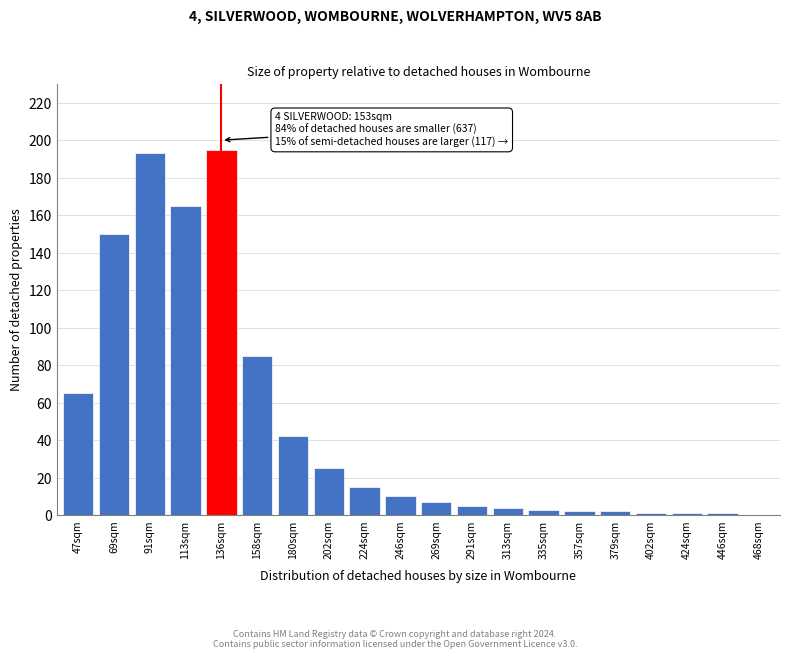

Reading right to left, transcribe all the data shown in this chart.

468sqm=0	446sqm=1	424sqm=1	402sqm=1	379sqm=2	357sqm=2	335sqm=3	313sqm=4	291sqm=5	269sqm=7	246sqm=10	224sqm=15	202sqm=25	180sqm=42	158sqm=85	136sqm=195	113sqm=165	91sqm=193	69sqm=150	47sqm=65